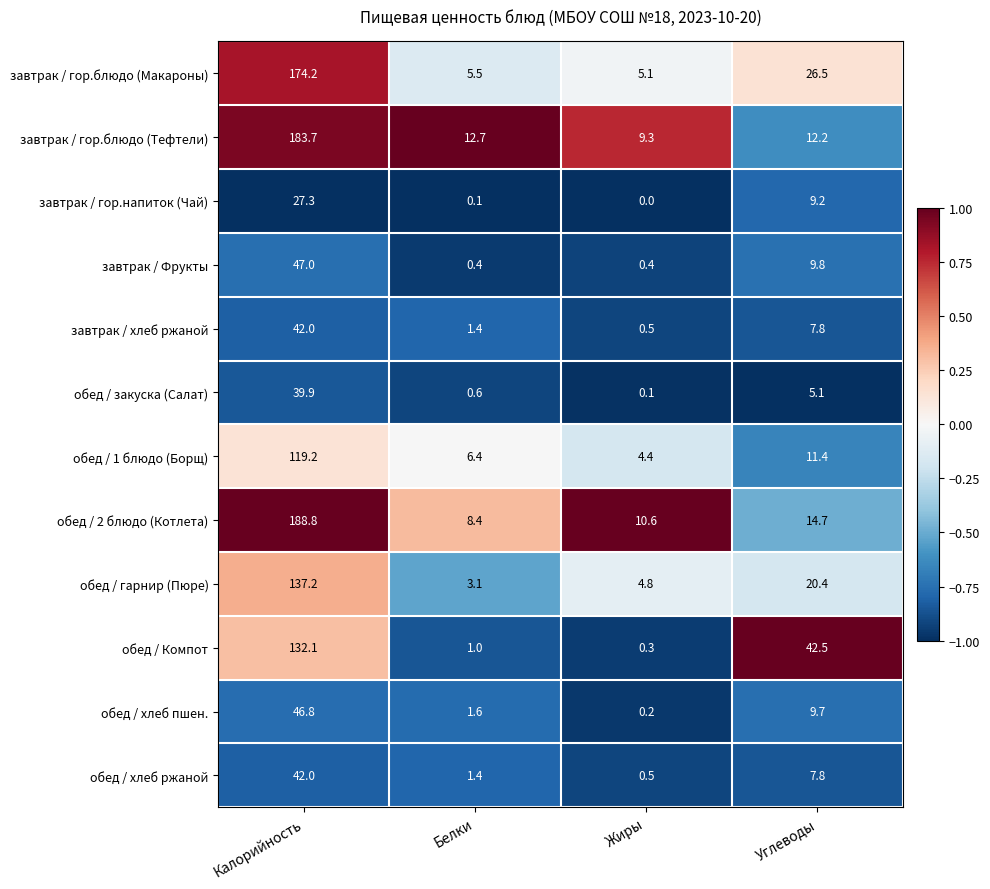

How many data points does each series have?

4